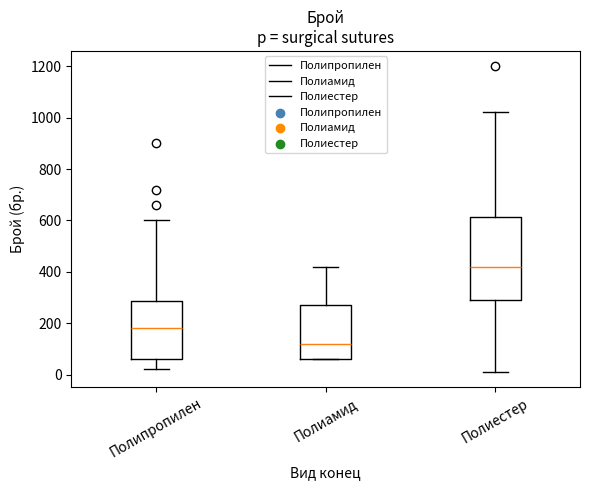

Reading left to right, transcribe this box plot: for each box, give where its median line is, the range the box spans, and where its two whiskers end, as read against the y-axis. The values are not printed on the chart, so give them approximately, as read against the axis.

Полипропилен: median 180, box 60 to 280, whiskers 20 to 600
Полиамид: median 120, box 60 to 280, whiskers 60 to 420
Полиестер: median 420, box 300 to 620, whiskers 20 to 1020